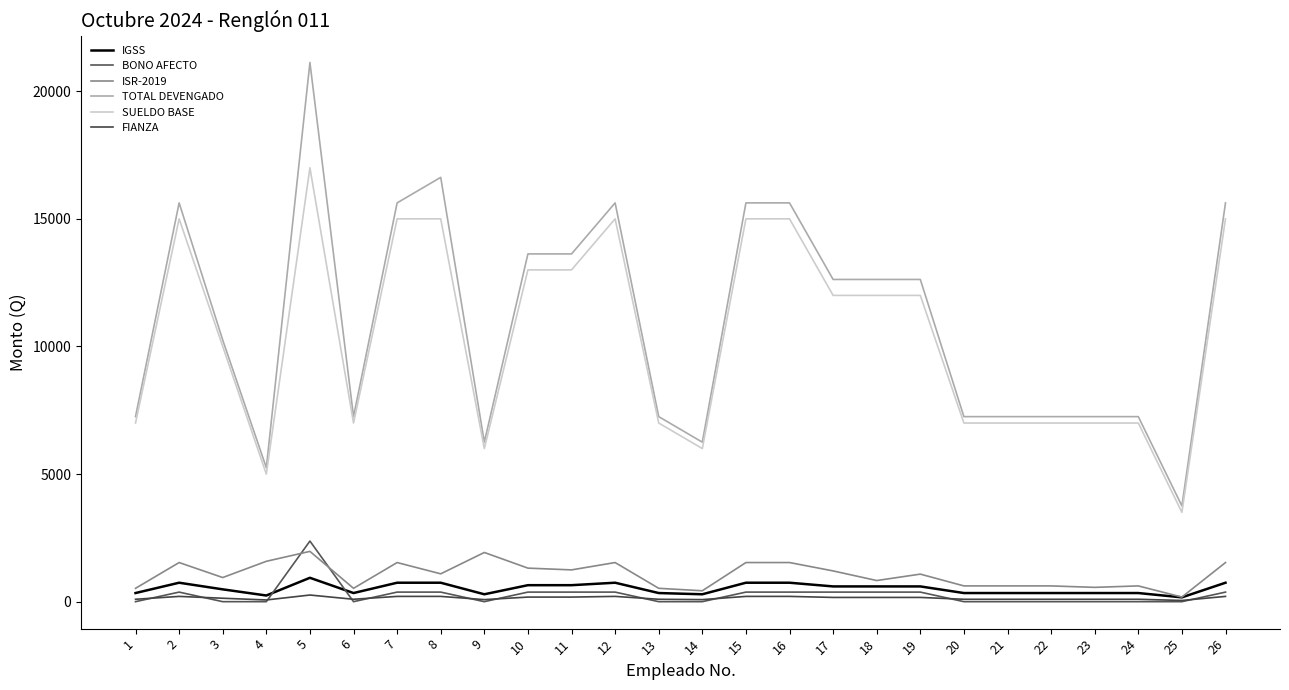

At which category does the chart reach its peak across all series?

5